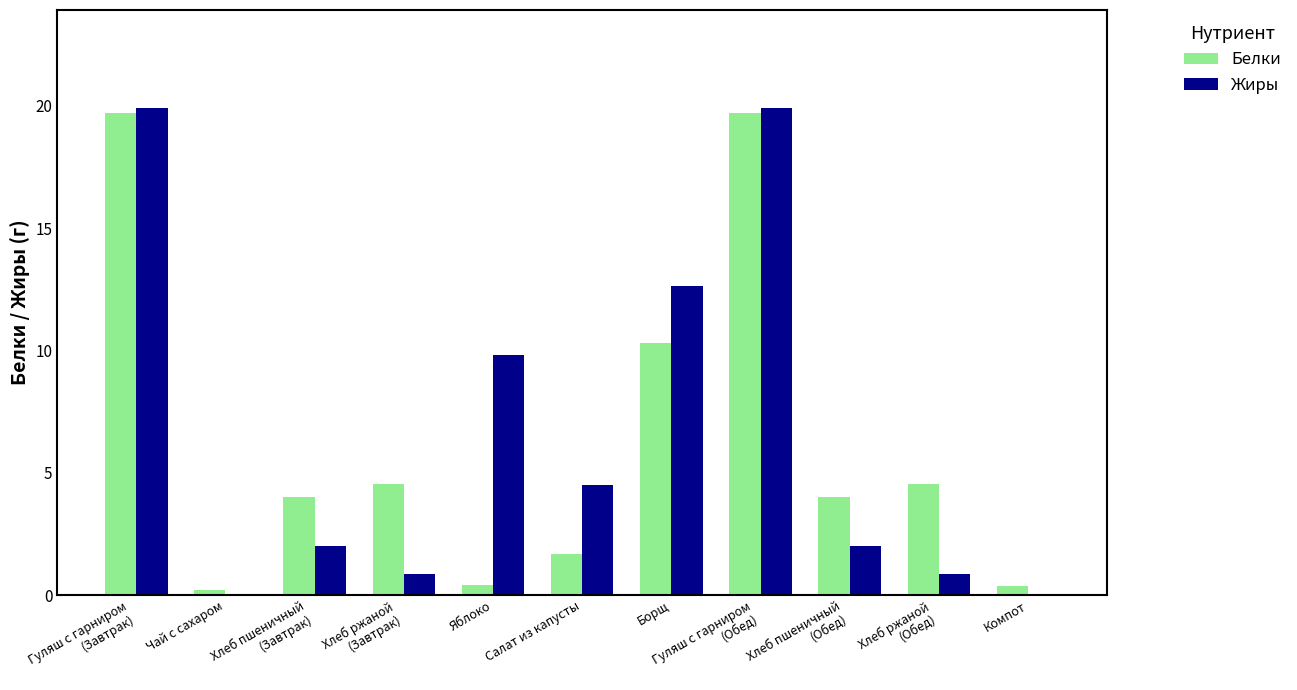

Which series changed the most between Салат из капусты and Борщ?

Белки